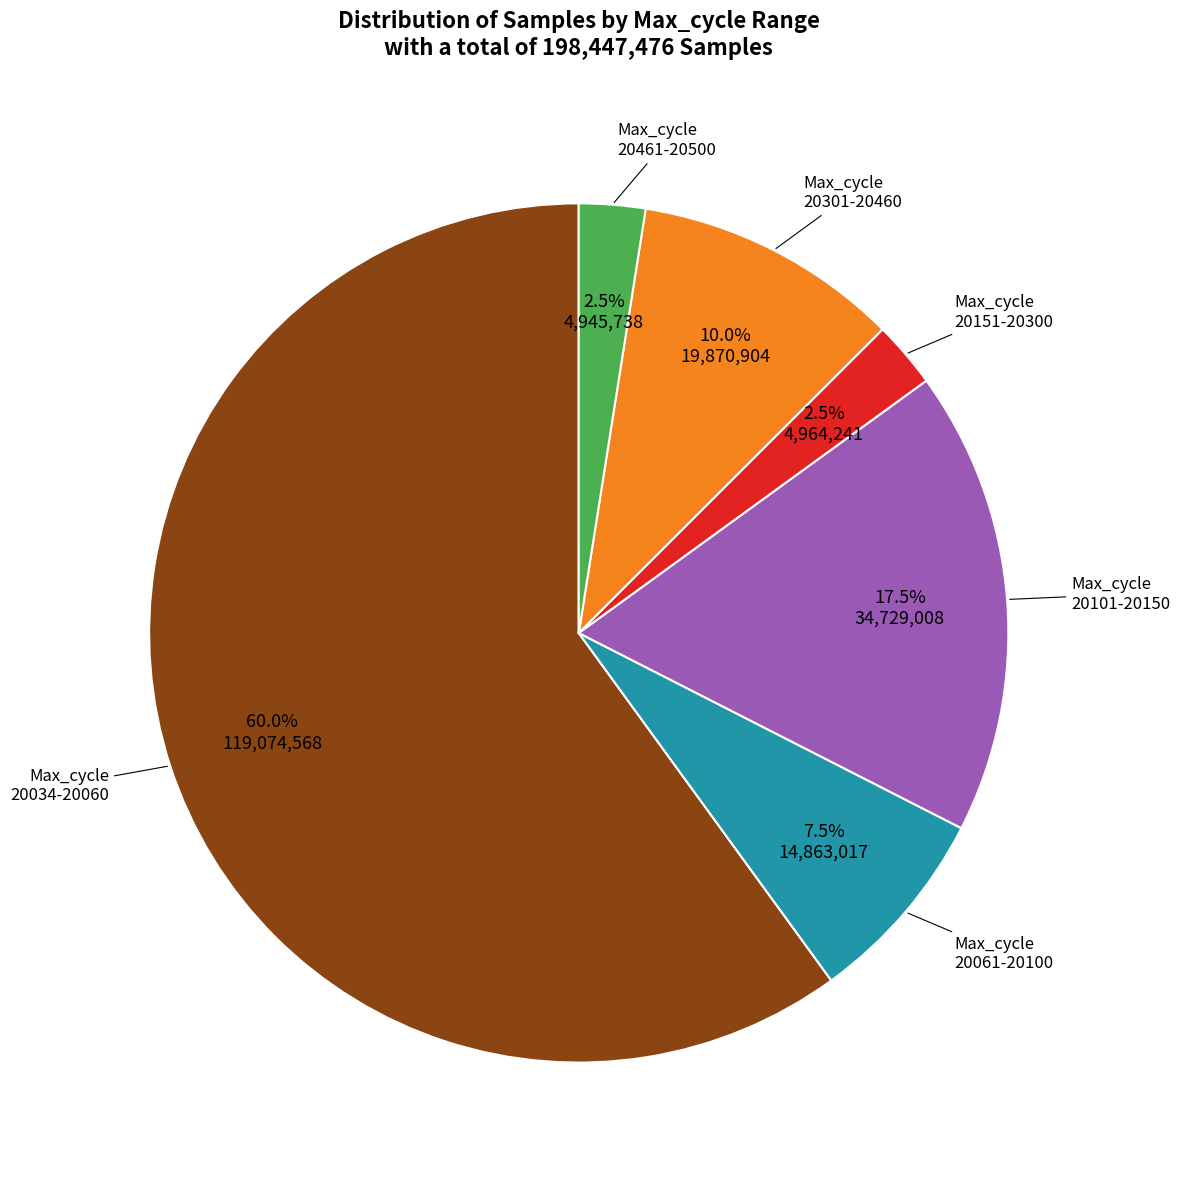

Does any single category account for the majority?

Yes